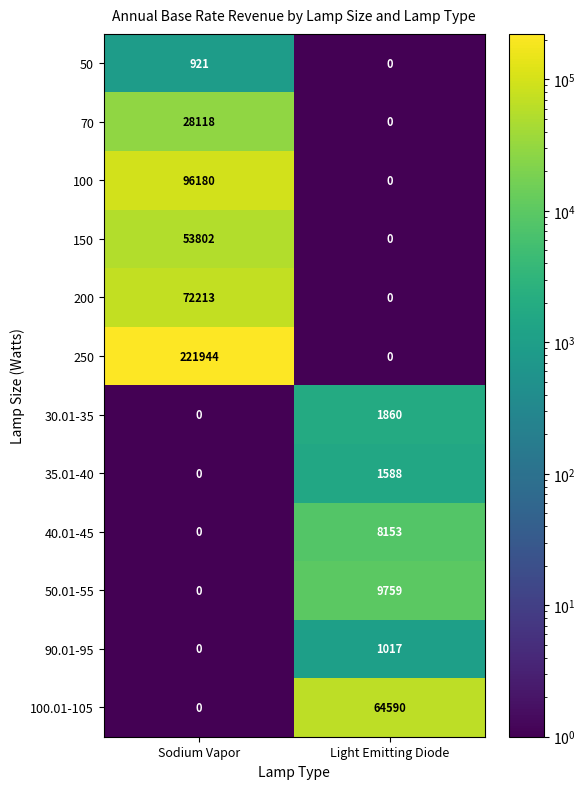

At which label is 40.01-45 closest to 4076?

Sodium Vapor